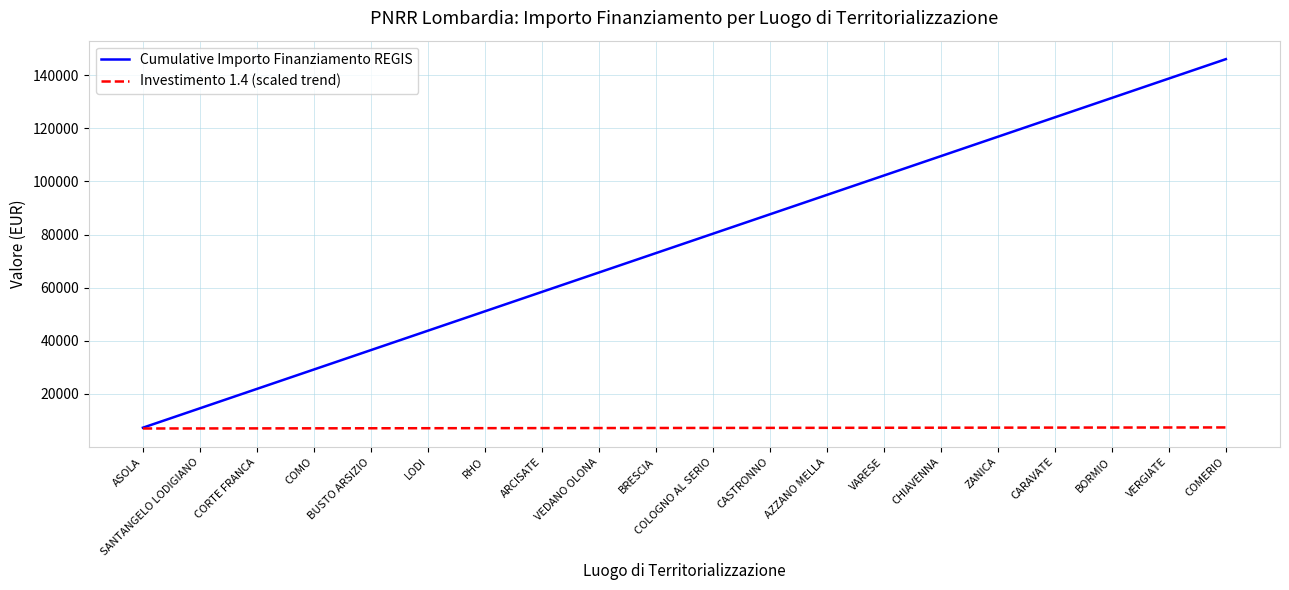

List the series in order of their overall mean, highest first.

Cumulative Importo Finanziamento REGIS, Investimento 1.4 (scaled trend)